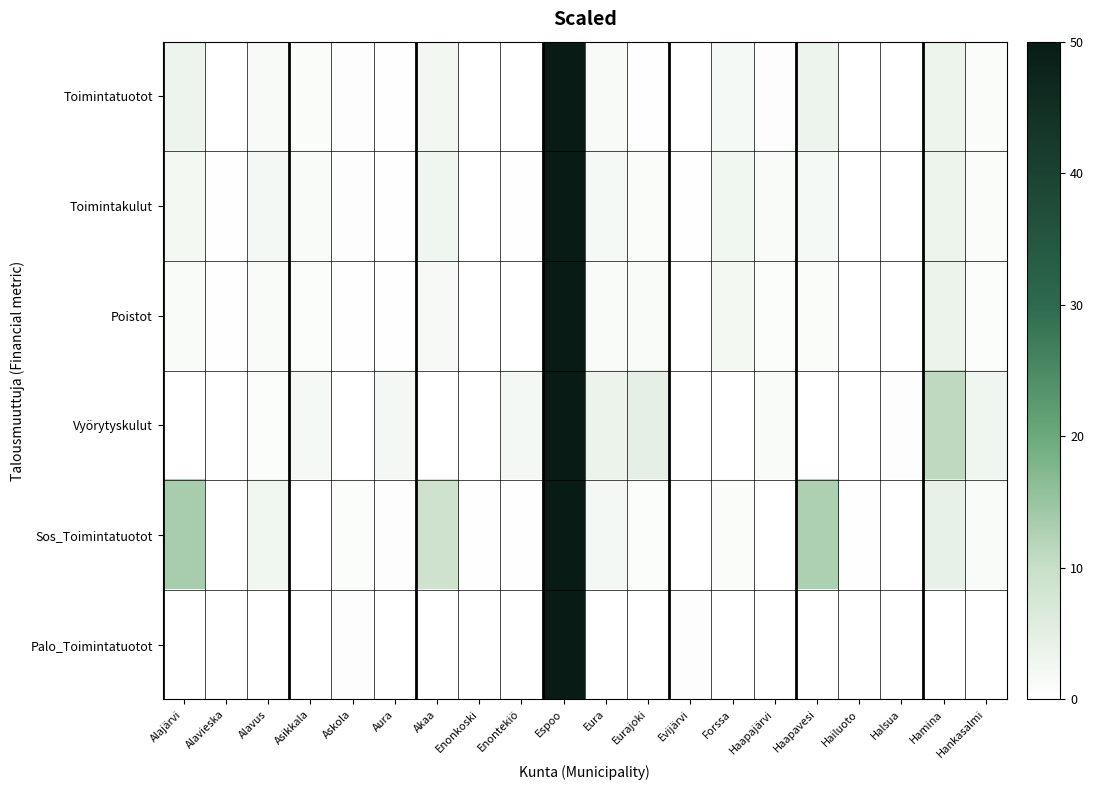

What is the total value across all series at Asikkala?

4.6